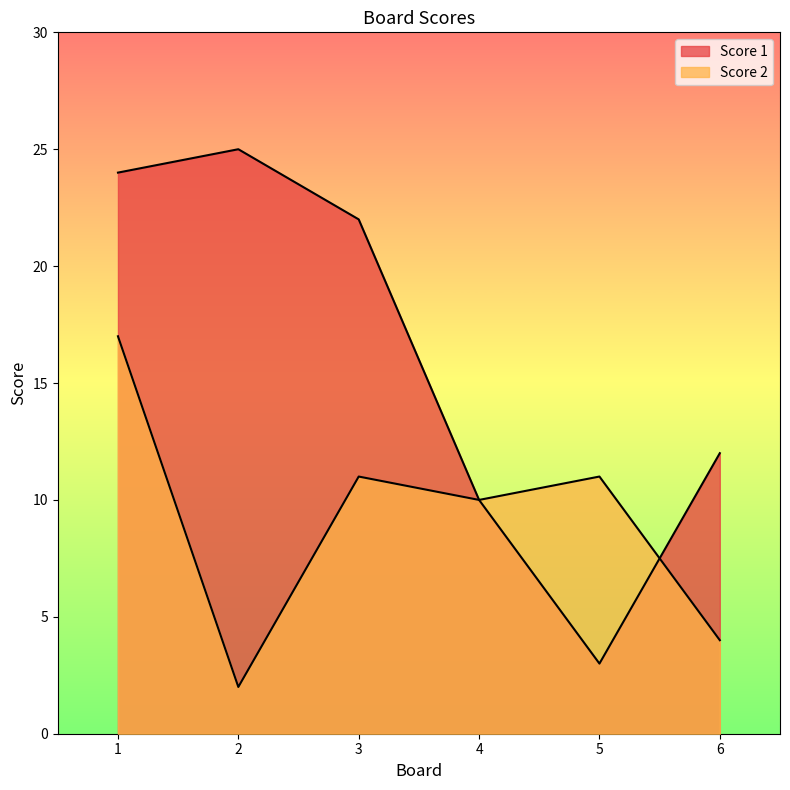

At how many categories does at least one series exceed 10?

5